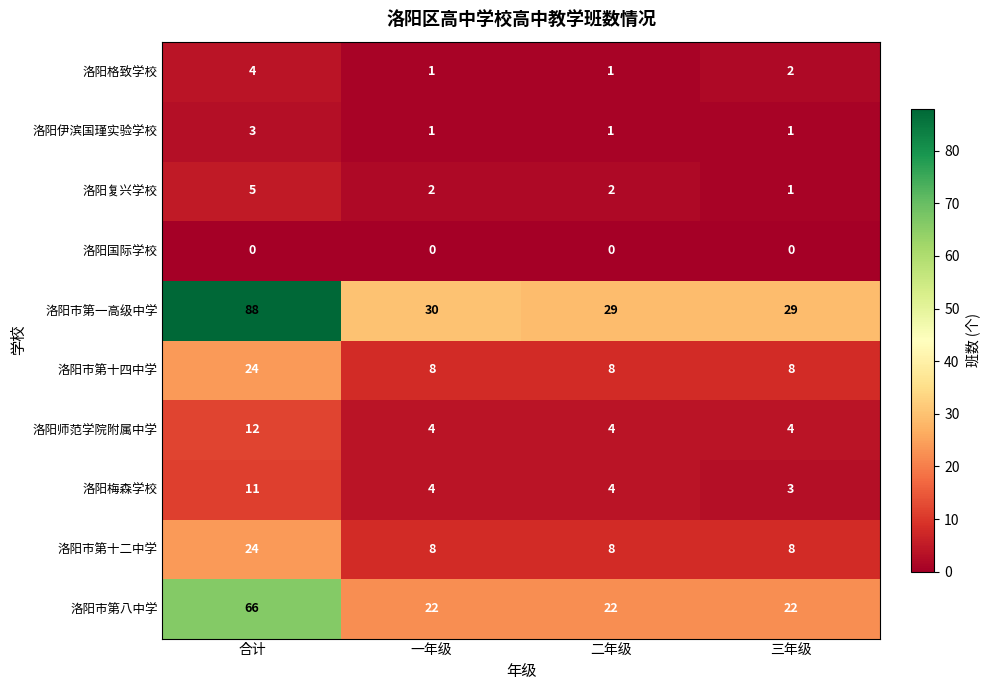

What is the sum of all 洛阳格致学校 values?

8